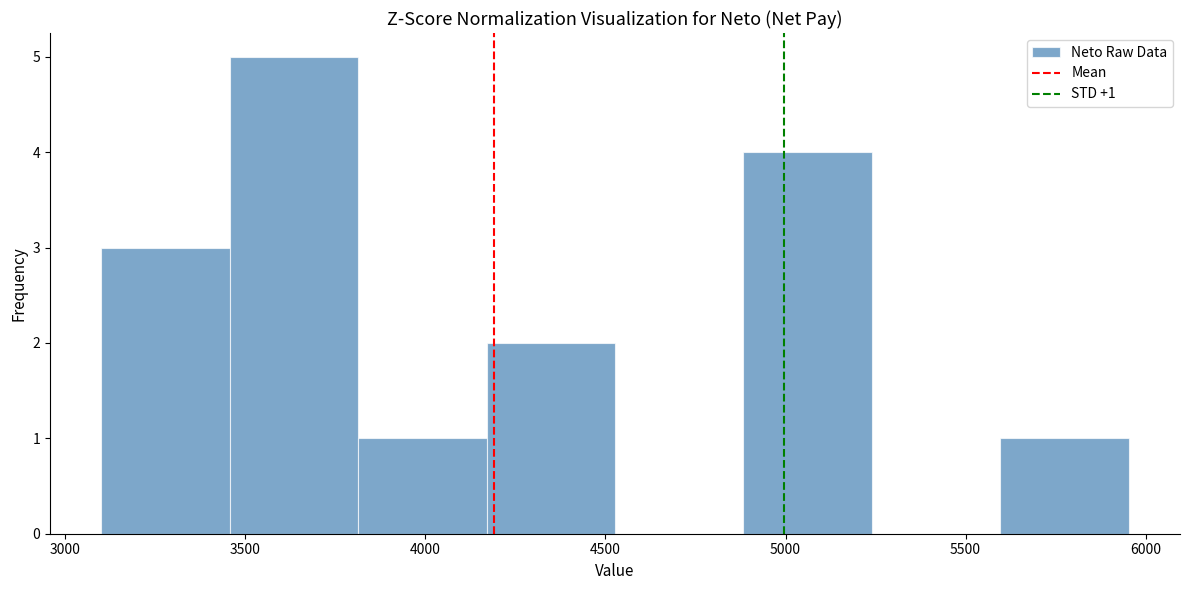

Which range on the x-axis has the tallest bar?

3450 to 3800